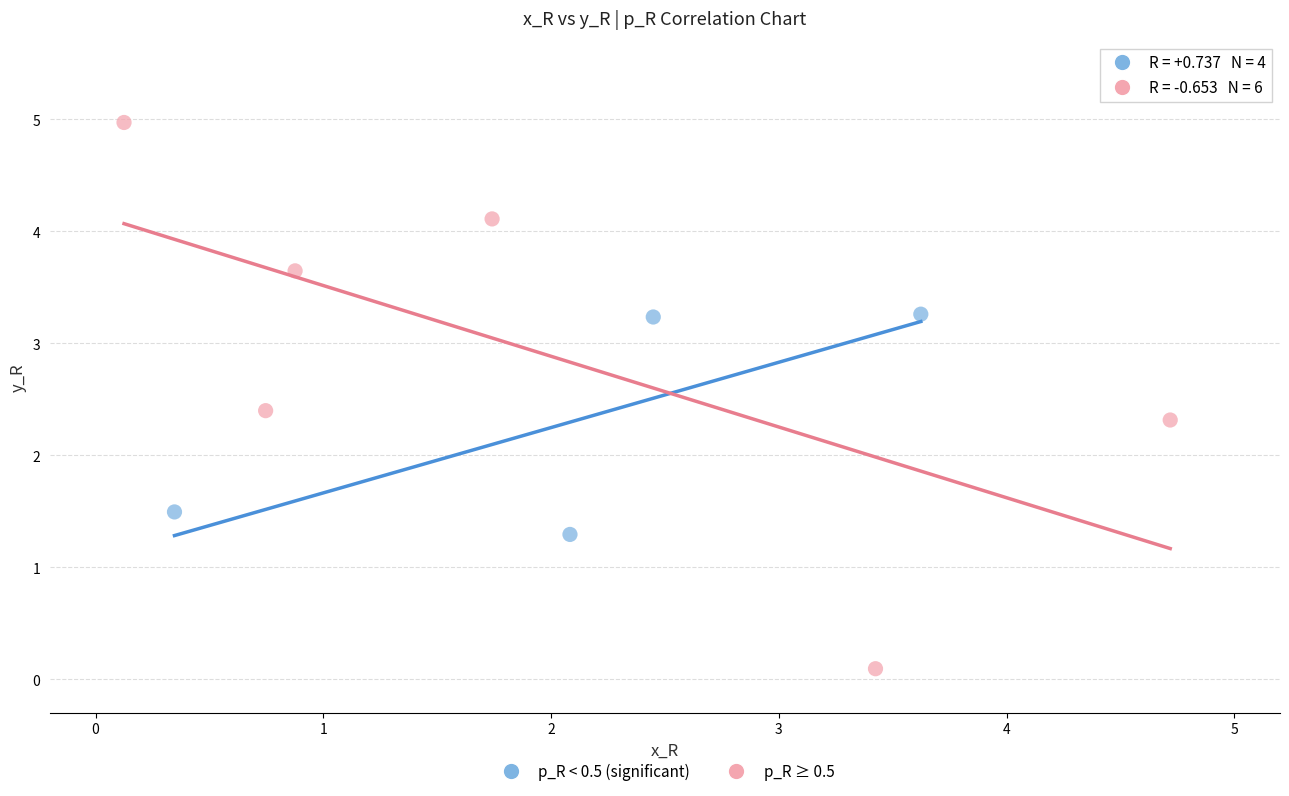

Which series contains the lowest Y value?

p_R ≥ 0.5